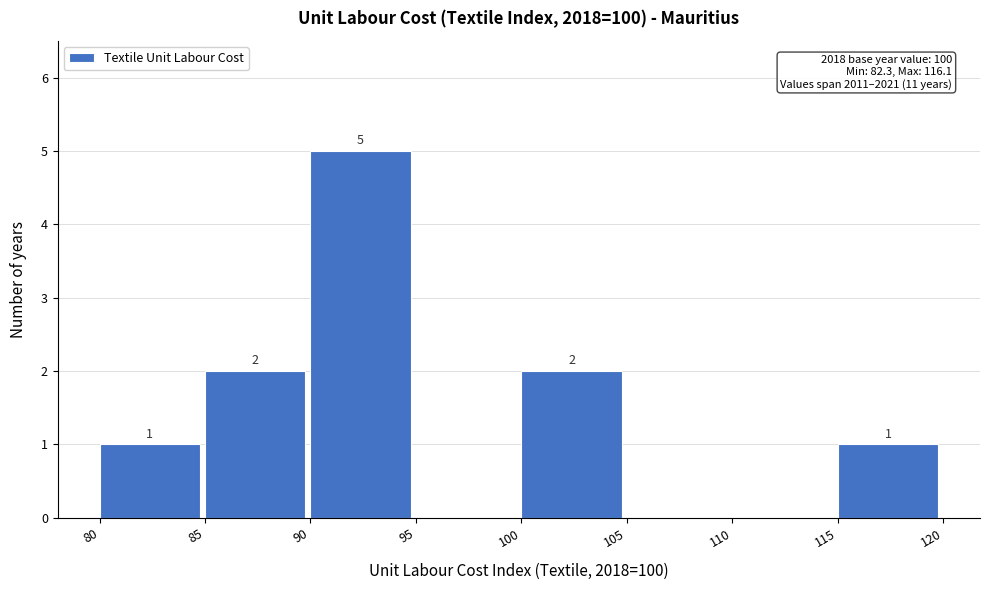

Which range on the x-axis has the tallest bar?

90 to 95